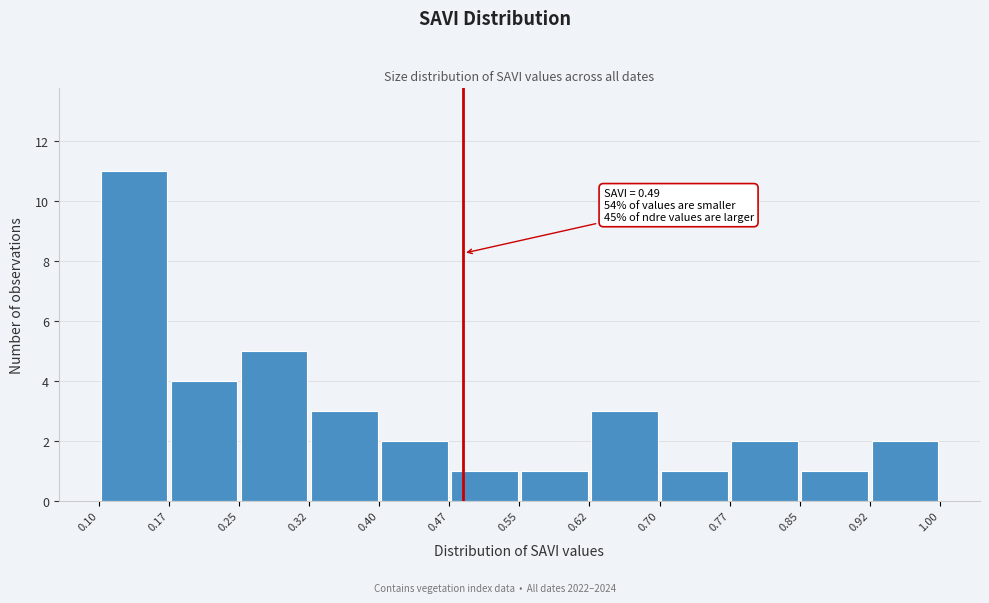

Over which range of the x-axis is the bar tallest?

0.10 to 0.17